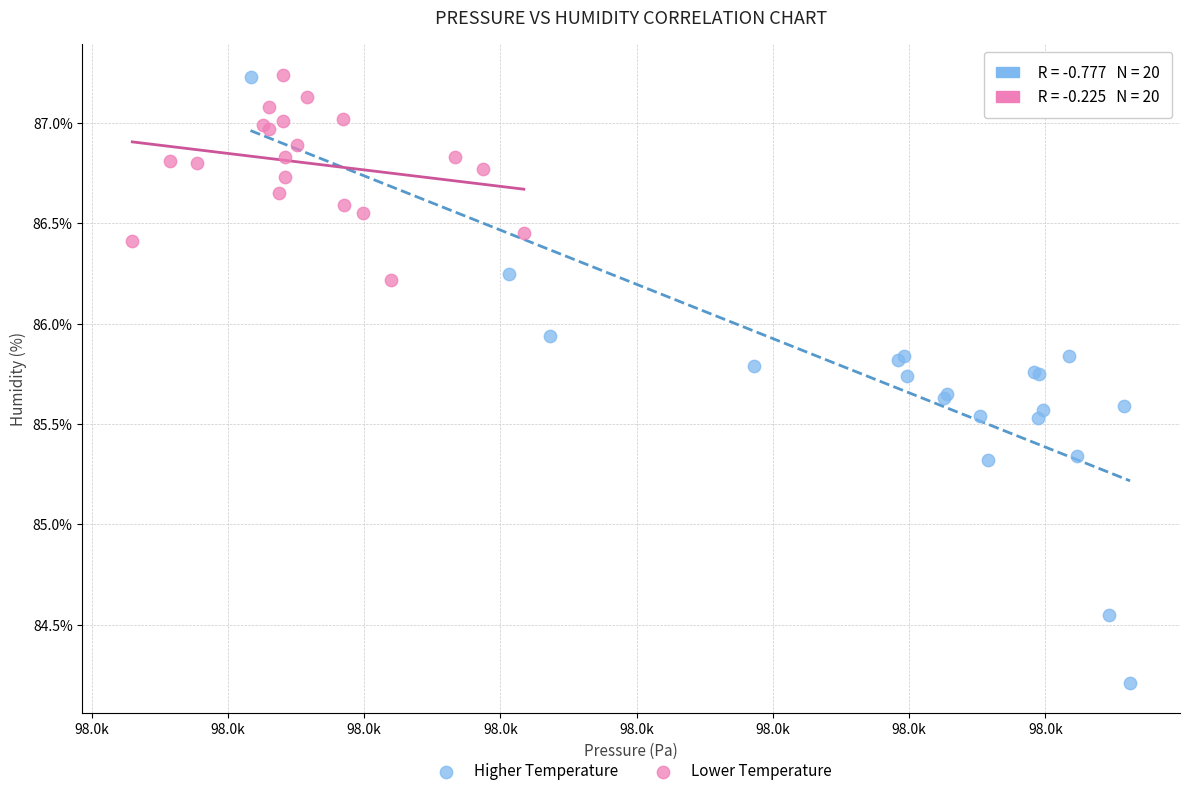

Which series contains the lowest Y value?

Higher Temperature